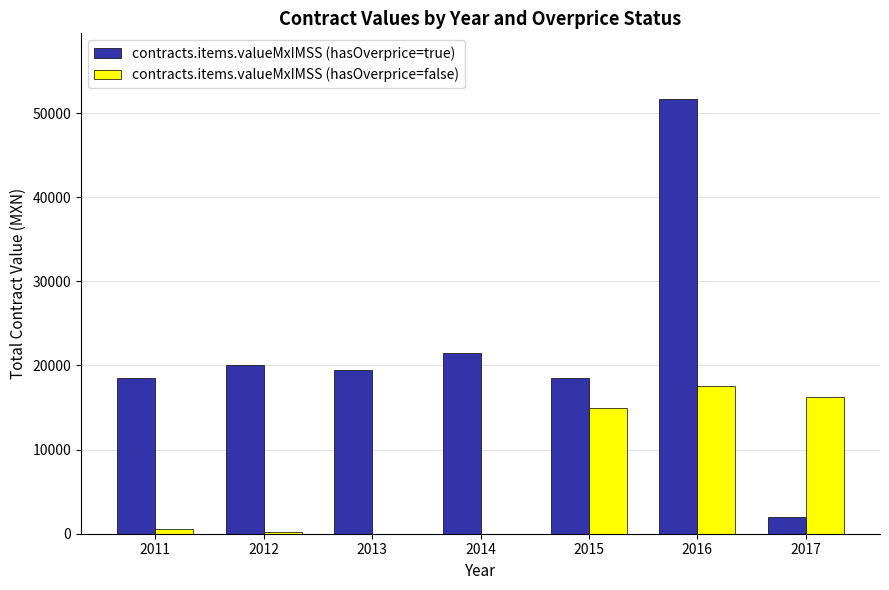

What is the sum of the contracts.items.valueMxIMSS (hasOverprice=true) values at 2017 and 2011?

20424.2